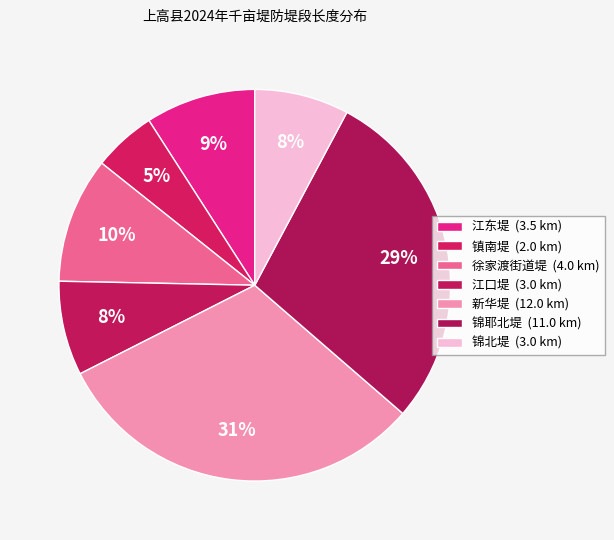

Which has a higher value, 徐家渡街道堤 or 锦耶北堤?

锦耶北堤